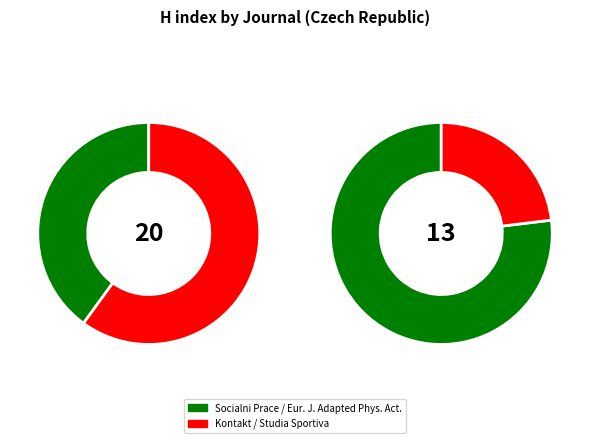

Which category has the biggest portion of the pie?

Kontakt